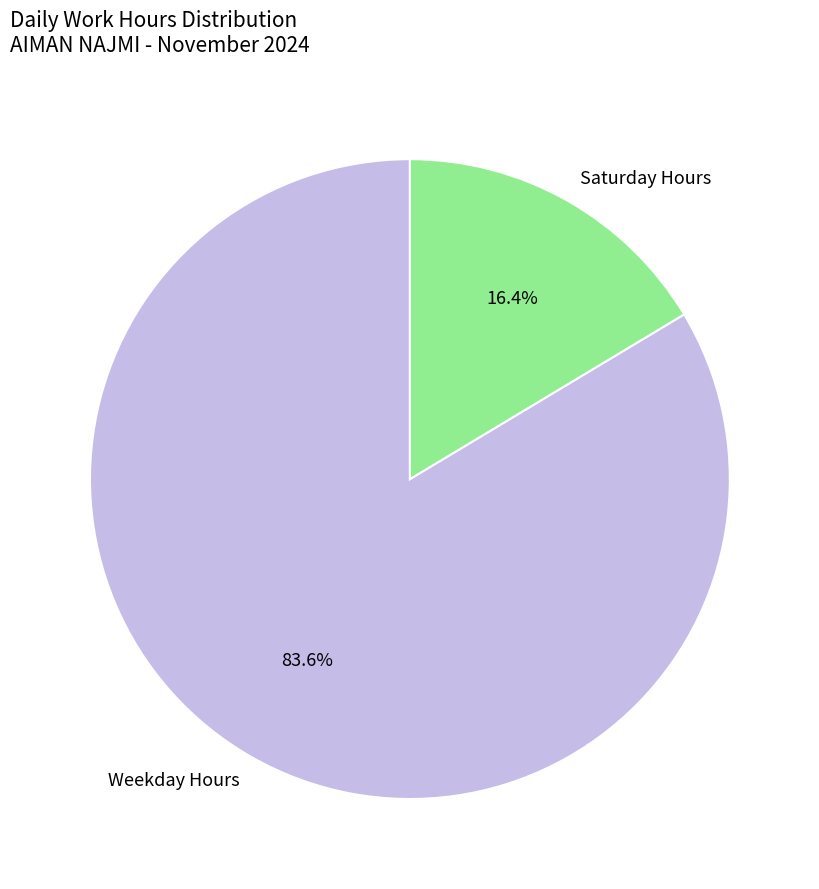

What is the largest slice in the pie chart?

Weekday Hours